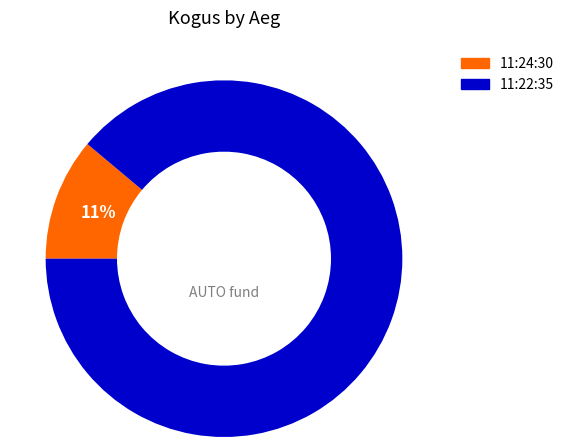

What is the largest slice in the pie chart?

11:22:35